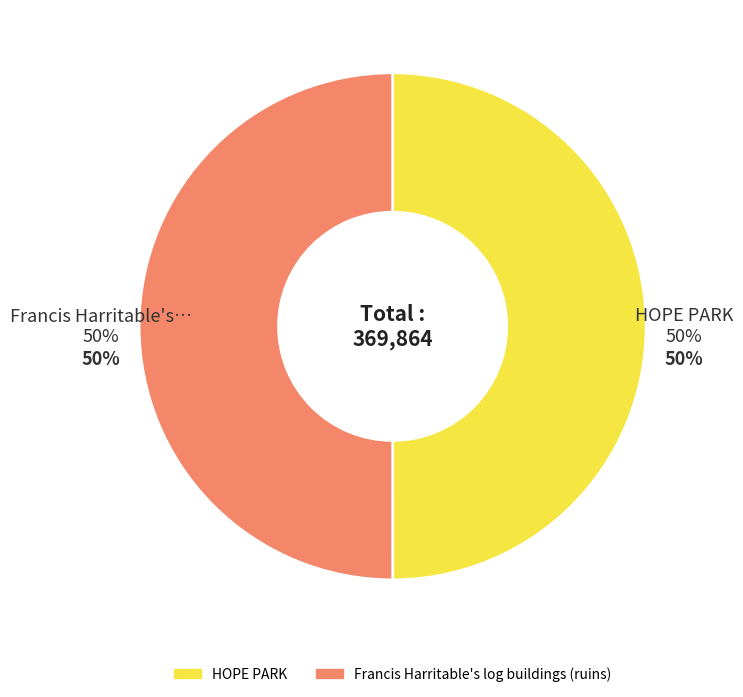

Which category has the smallest portion of the pie?

HOPE PARK